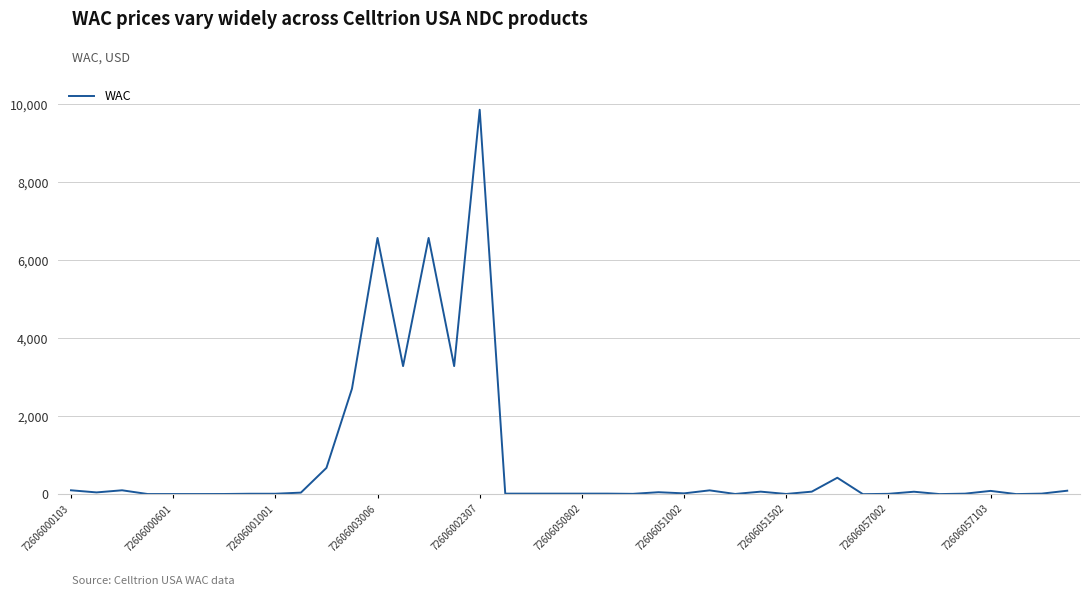

What is the greatest value displayed?

9864.8